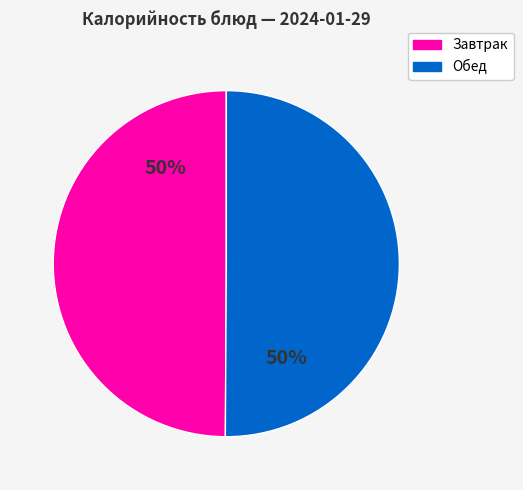

To the nearest percent, what is the average slice percentage?

50%